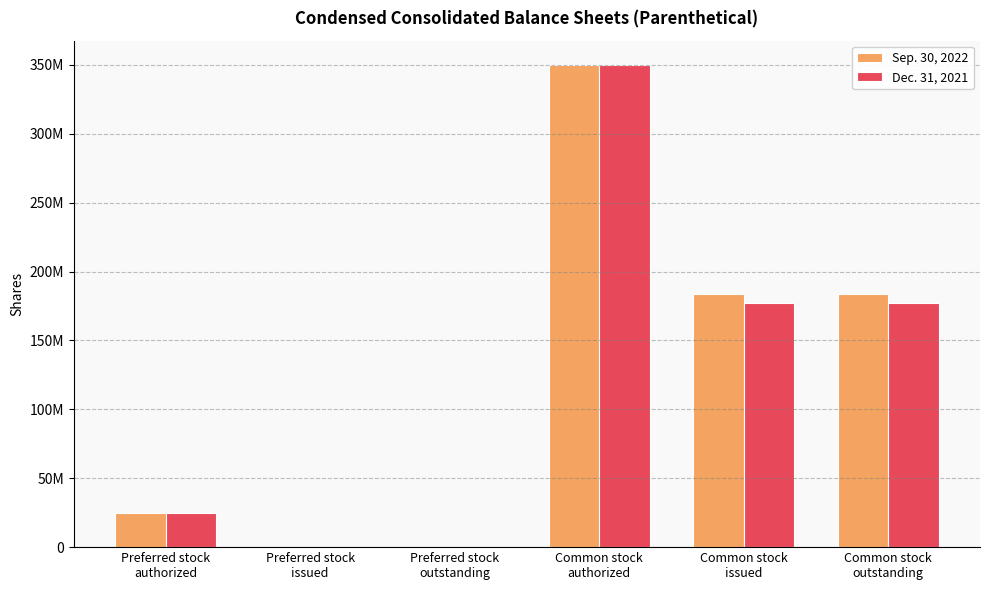

Rank the categories by Sep. 30, 2022 value from highest to lowest.

Common stock
authorized, Common stock
issued, Common stock
outstanding, Preferred stock
authorized, Preferred stock
issued, Preferred stock
outstanding